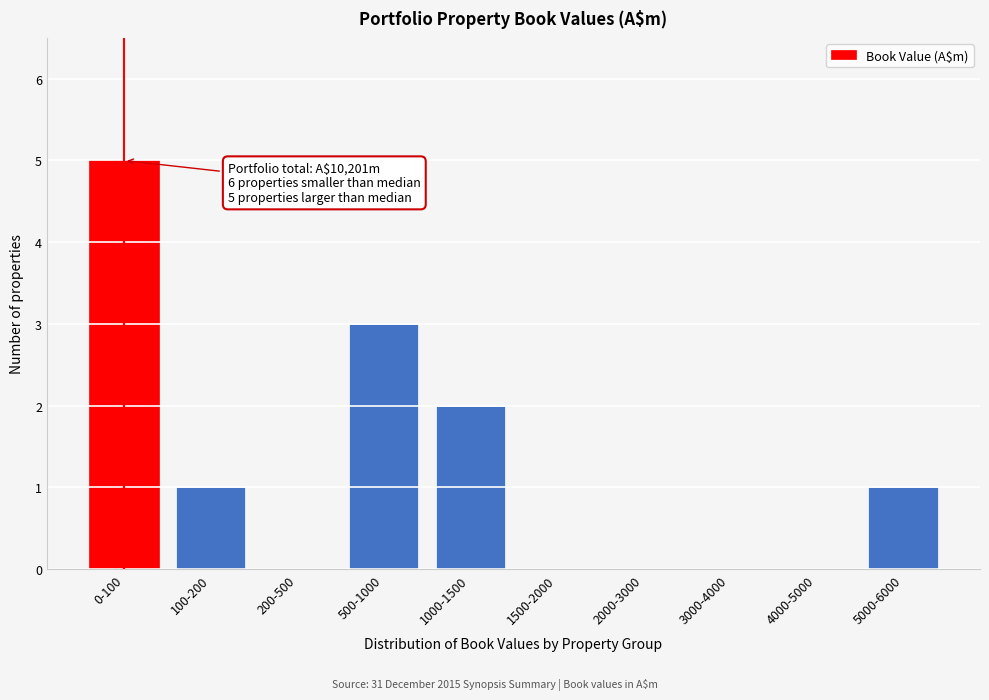

Reading left to right, extract all data points from this chart.

0-100=5	100-200=1	200-500=0	500-1000=3	1000-1500=2	1500-2000=0	2000-3000=0	3000-4000=0	4000-5000=0	5000-6000=1